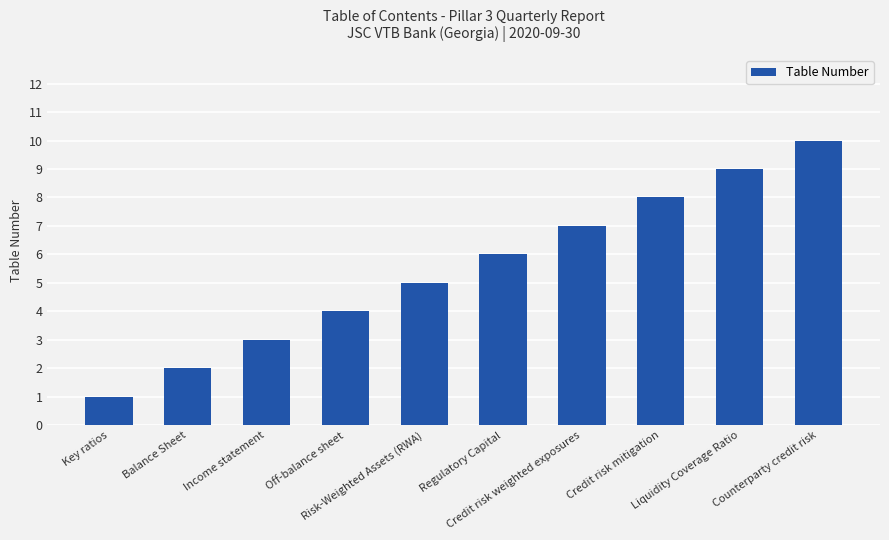

What is the label of the 6th bar from the left?

Regulatory Capital